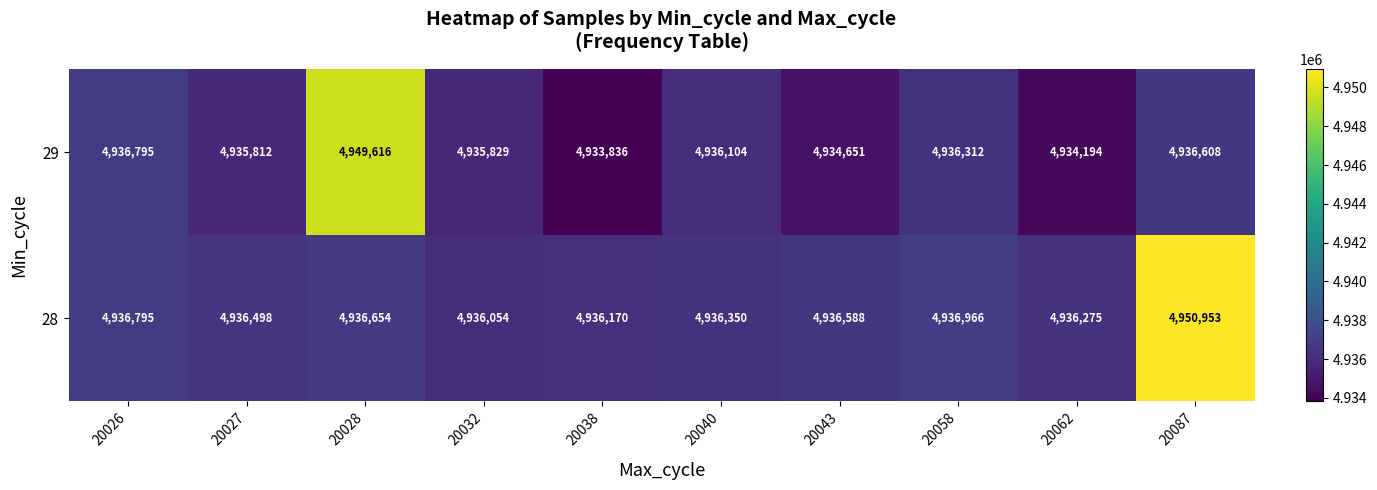

Reading right to left, list all the values displayed in this chart.

29: 20087=4936608	20062=4934194	20058=4936312	20043=4934651	20040=4936104	20038=4933836	20032=4935829	20028=4949616	20027=4935812	20026=4936795
28: 20087=4950953	20062=4936275	20058=4936966	20043=4936588	20040=4936350	20038=4936170	20032=4936054	20028=4936654	20027=4936498	20026=4936795